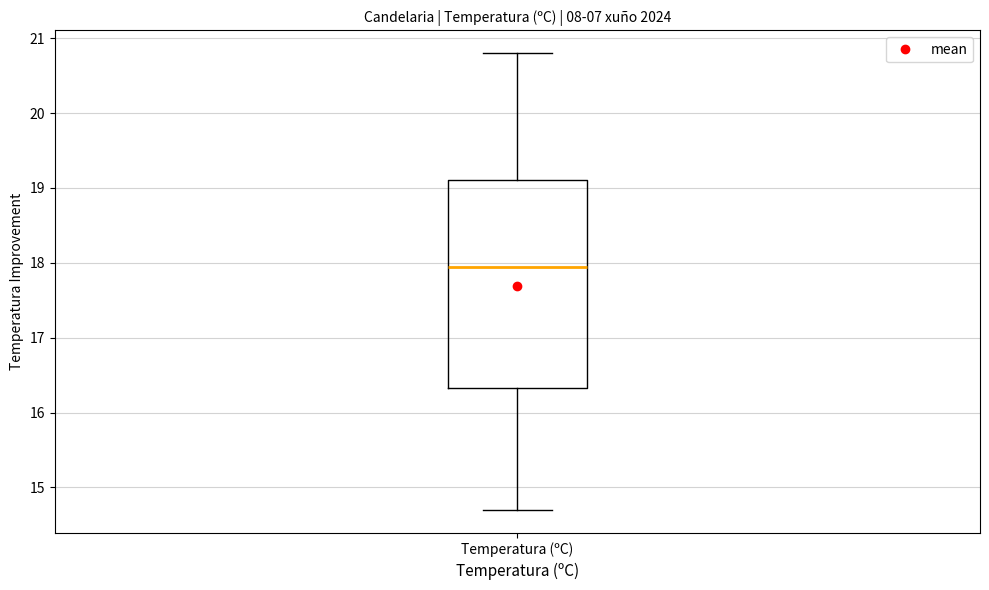

Transcribe this box plot: give where the median line is, the range the box spans, and where the two whiskers end, as read against the y-axis. The values are not printed on the chart, so give them approximately, as read against the axis.

median 18.0, box 16.3 to 19.1, whiskers 14.7 to 20.8